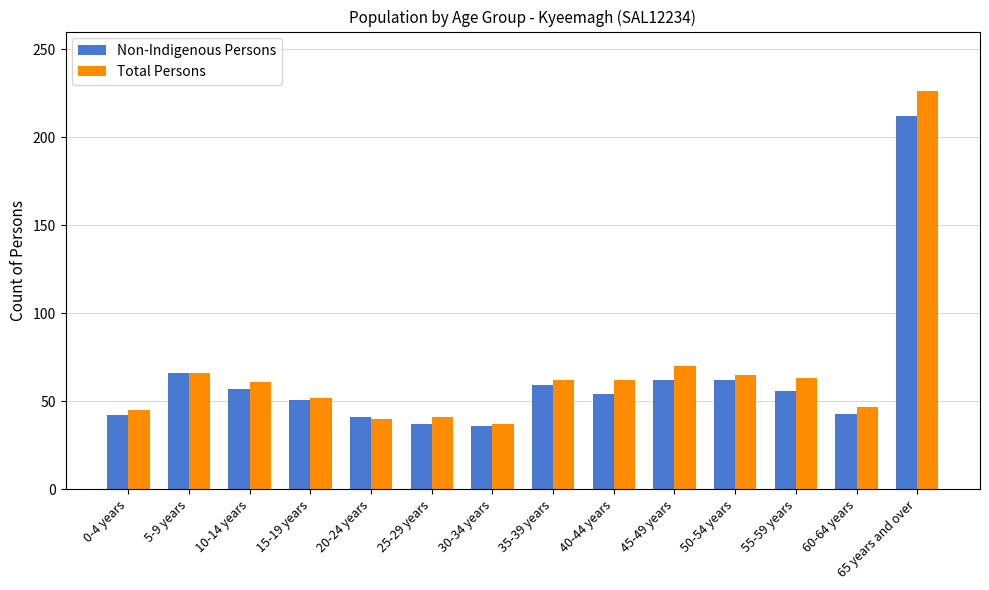

Which category has the highest value in the Total Persons series?

65 years and over